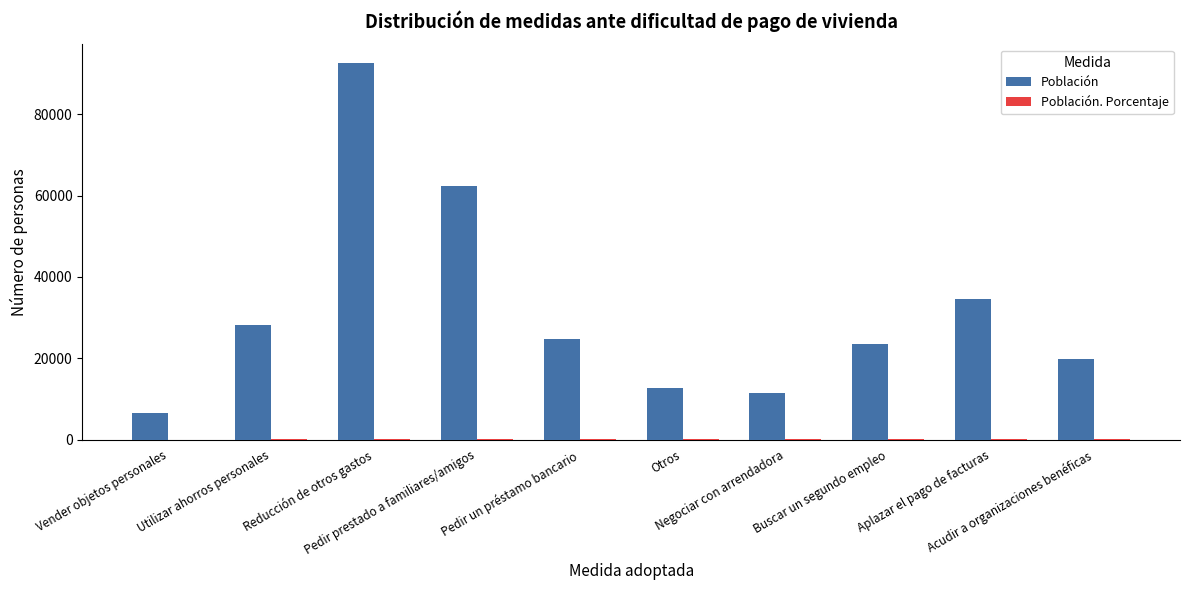

Does the chart contain stacked bars?

No